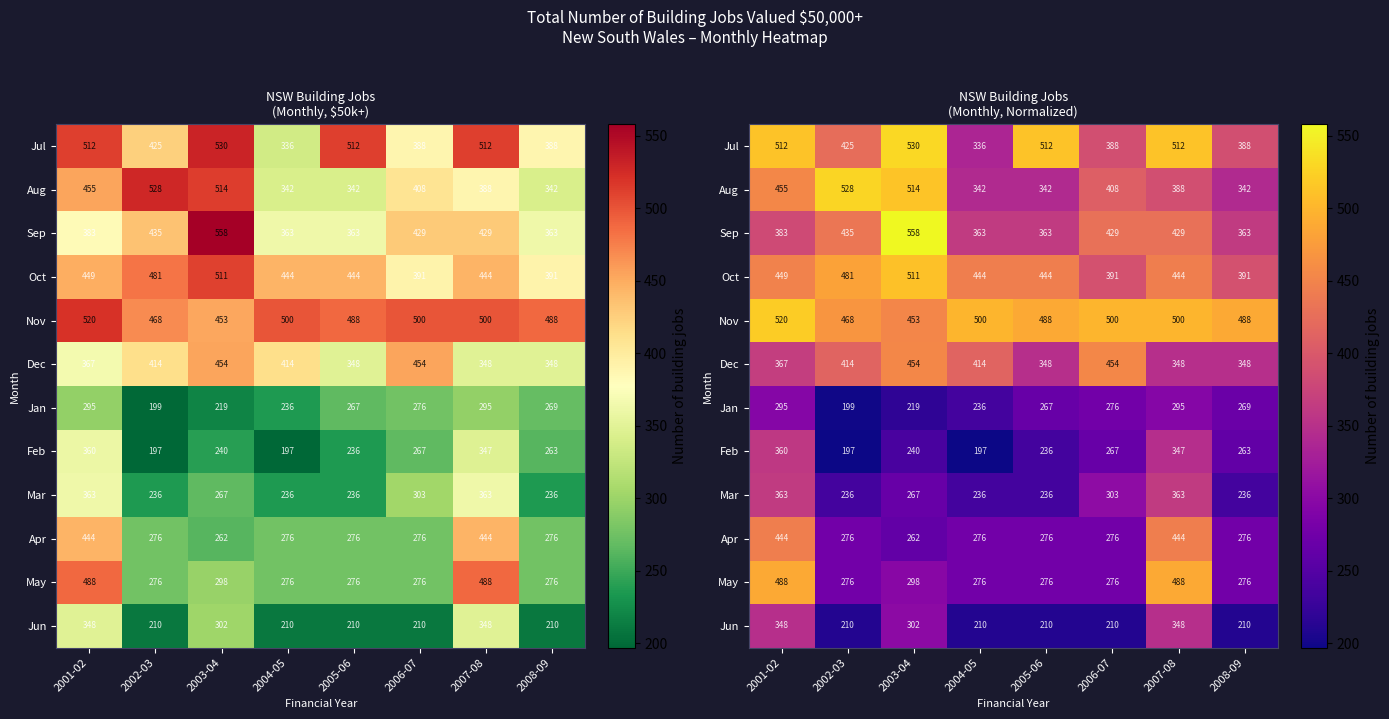

Which series has the widest spread of values?

May